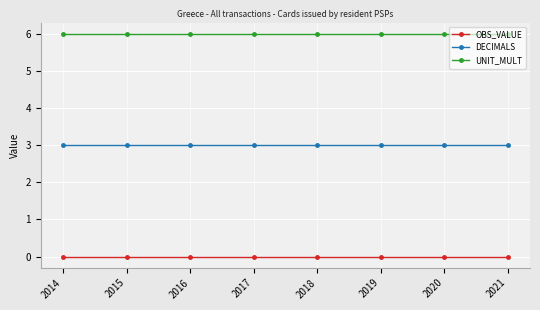

What is the minimum value for DECIMALS?

3